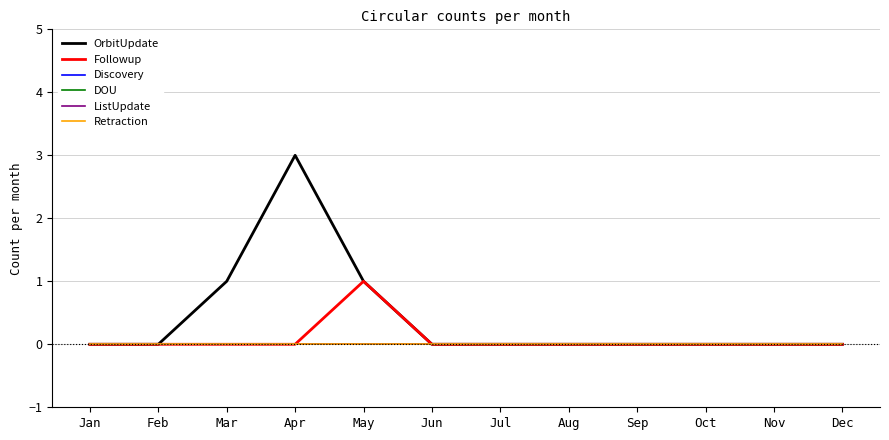

The ListUpdate series shows 0 at Sep. True or false?

True